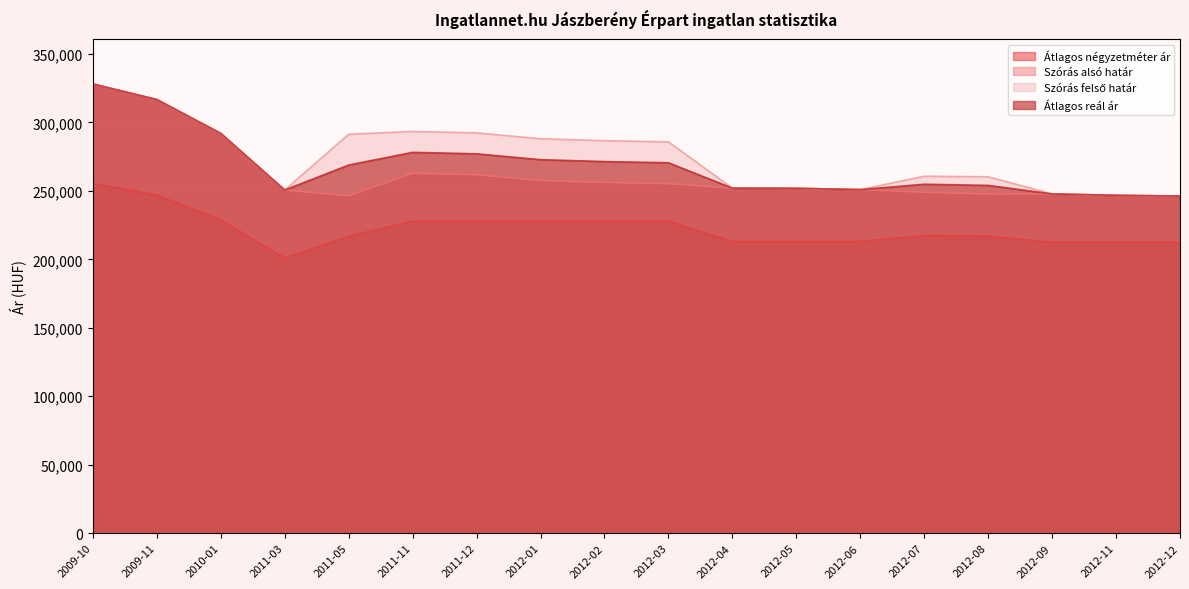

How many lines are shown in the chart?

4